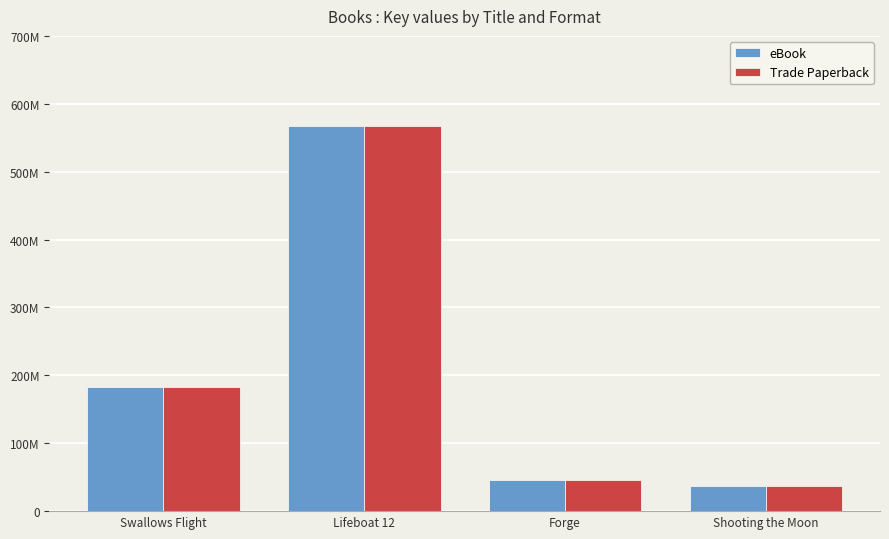

What is the difference between the maximum and minimum values in the Trade Paperback series?

529540632